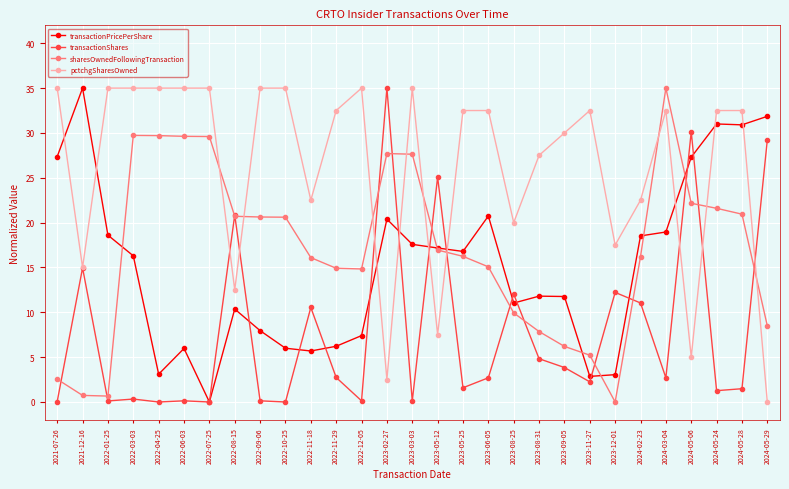

What is the difference between the highest and lowest values at 2023-05-25?

30.9